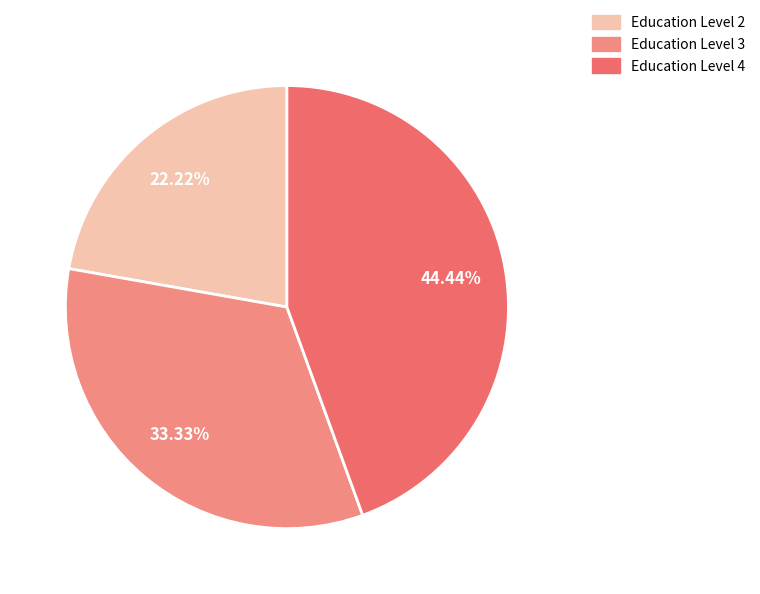

Is there a majority slice in this chart?

No